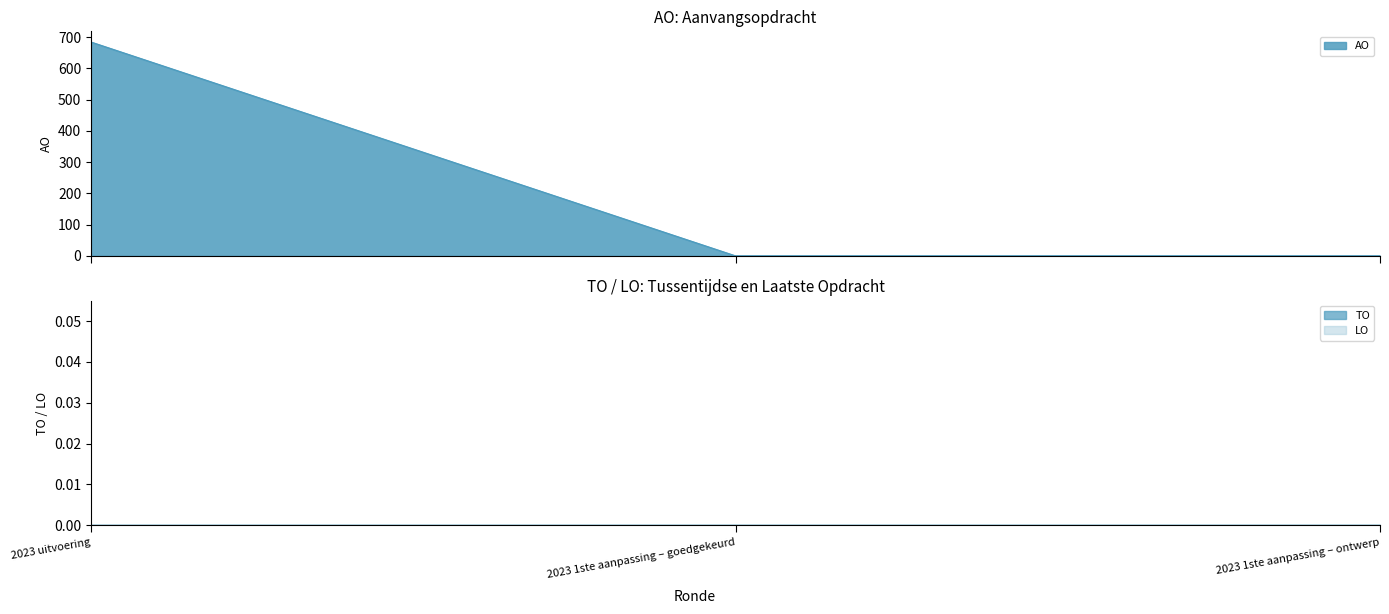

At which label is LO closest to 0?

2023 uitvoering